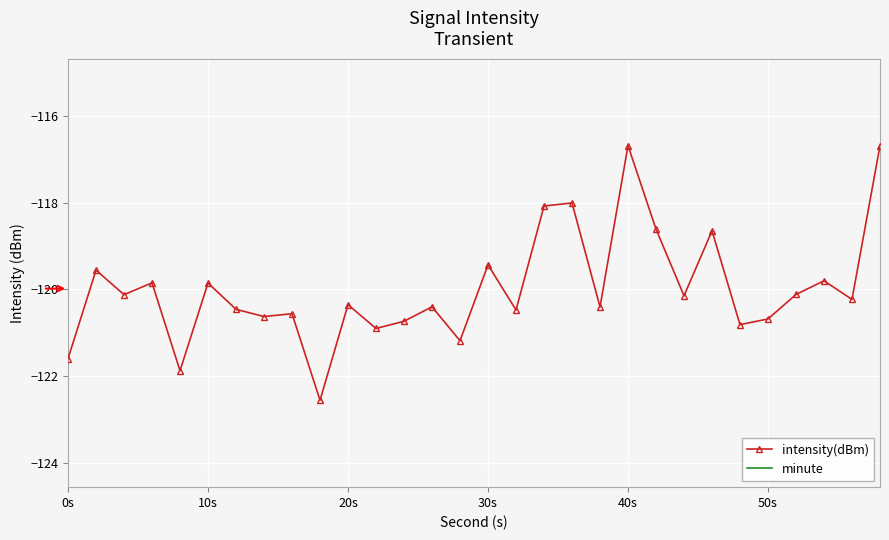

True or false: intensity(dBm) has more than 0 interior local peaks.

True